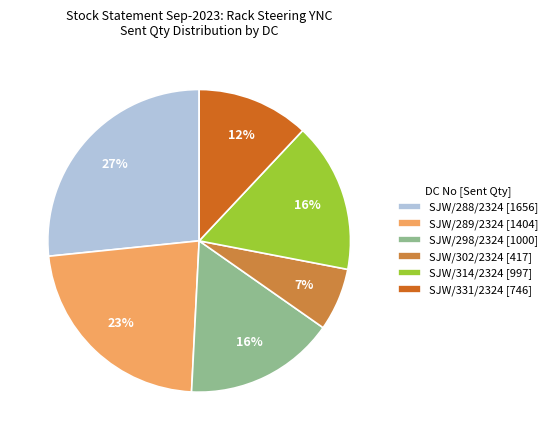

To the nearest percent, what is the average slice percentage?

17%